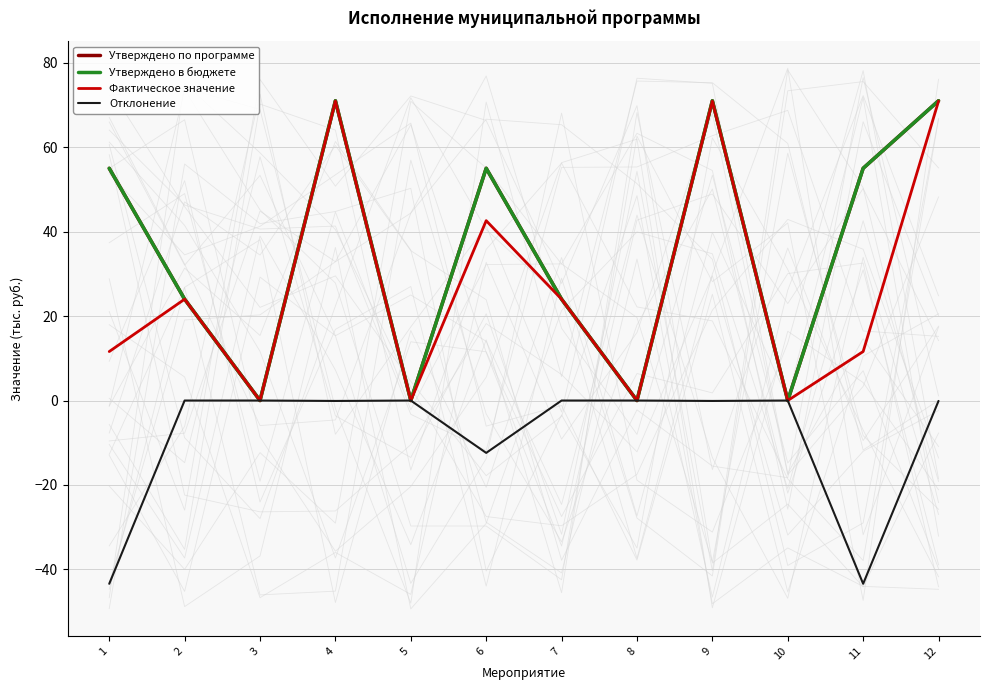

List the series in order of their peak value, lowest first.

Отклонение, Фактическое значение, Утверждено по программе, Утверждено в бюджете